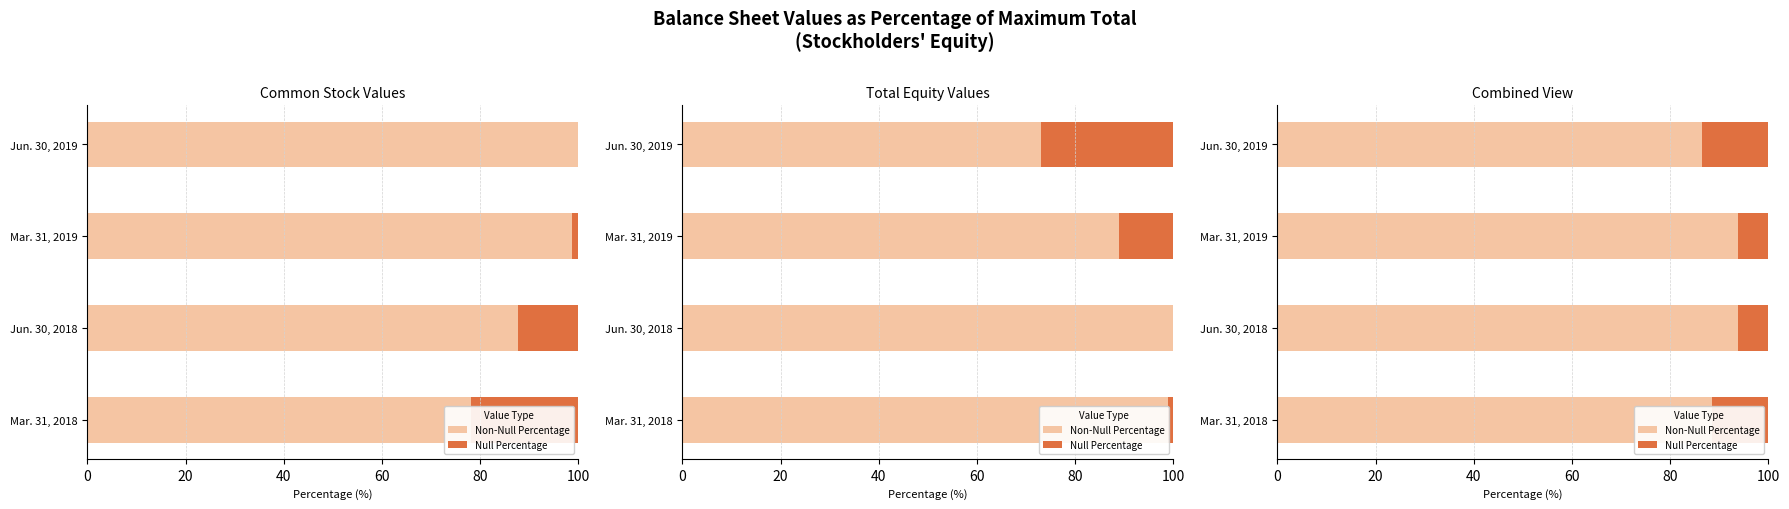

What is the difference between the second highest and minimum values in the Non-Null Percentage series?

7.2